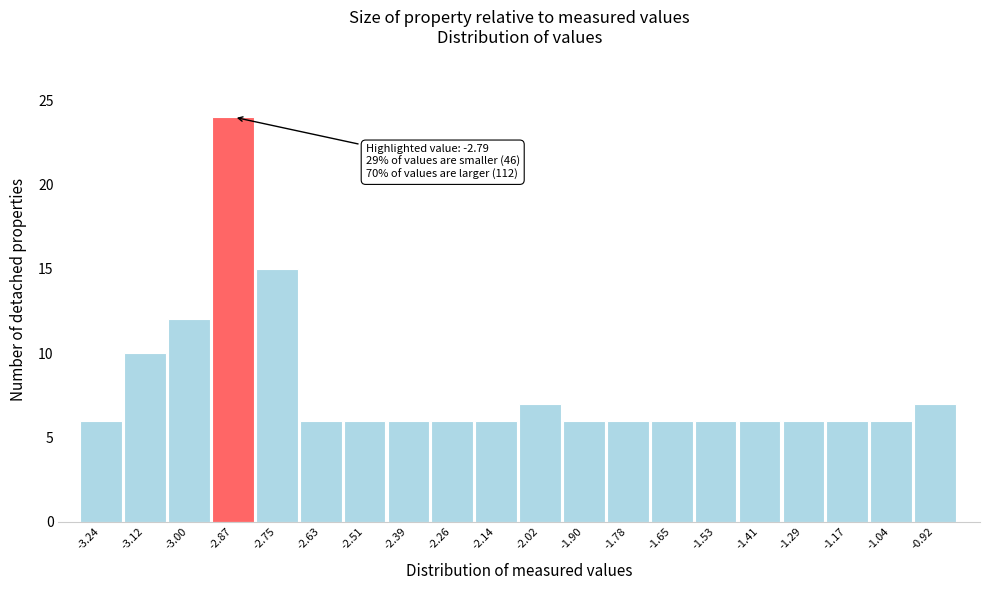

Reading left to right, extract all data points from this chart.

6	10	12	24	15	6	6	6	6	6	7	6	6	6	6	6	6	6	6	7